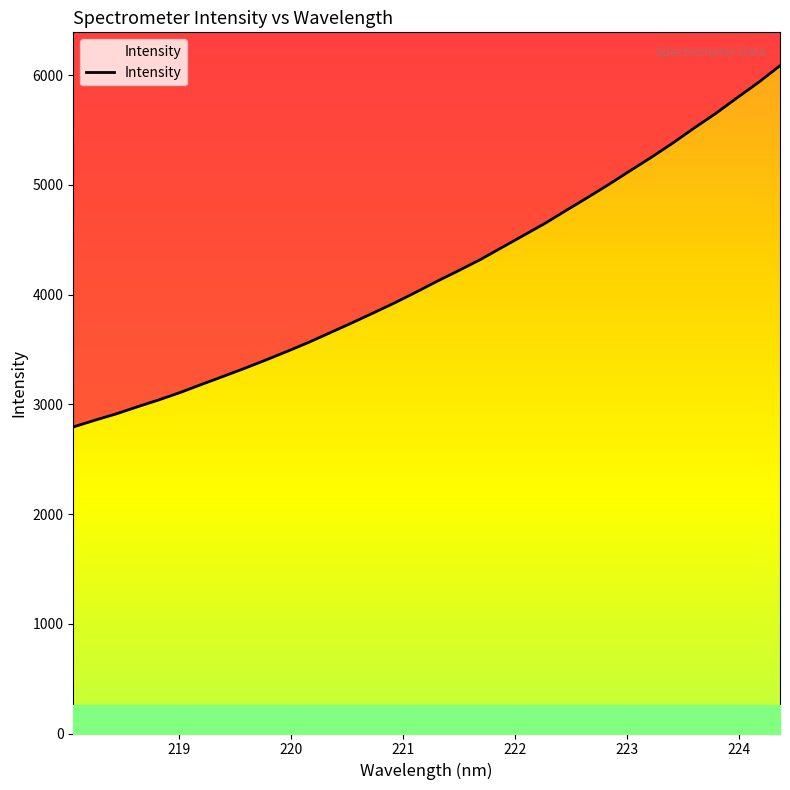

Reading left to right, transcribe all the data shown in this chart.

218.0596=2794.1	218.2508=2855.0	218.442=2913.2	218.6332=2978.5	218.8244=3041.4	219.0156=3109.2	219.2067=3183.1	219.3979=3255.5	219.589=3329.0	219.7801=3405.7	219.9712=3484.9	220.1623=3566.7	220.3533=3654.6	220.5444=3742.7	220.7354=3833.5	220.9264=3925.6	221.1174=4023.4	221.3083=4124.2	221.4993=4220.7	221.6902=4320.1	221.8812=4429.5	222.0721=4538.3	222.263=4647.9	222.4538=4767.2	222.6447=4884.5	222.8355=5004.8	223.0264=5130.1	223.2172=5253.6	223.408=5383.0	223.5987=5520.3	223.7895=5652.2	223.9802=5794.8	224.1709=5935.1	224.3616=6086.5